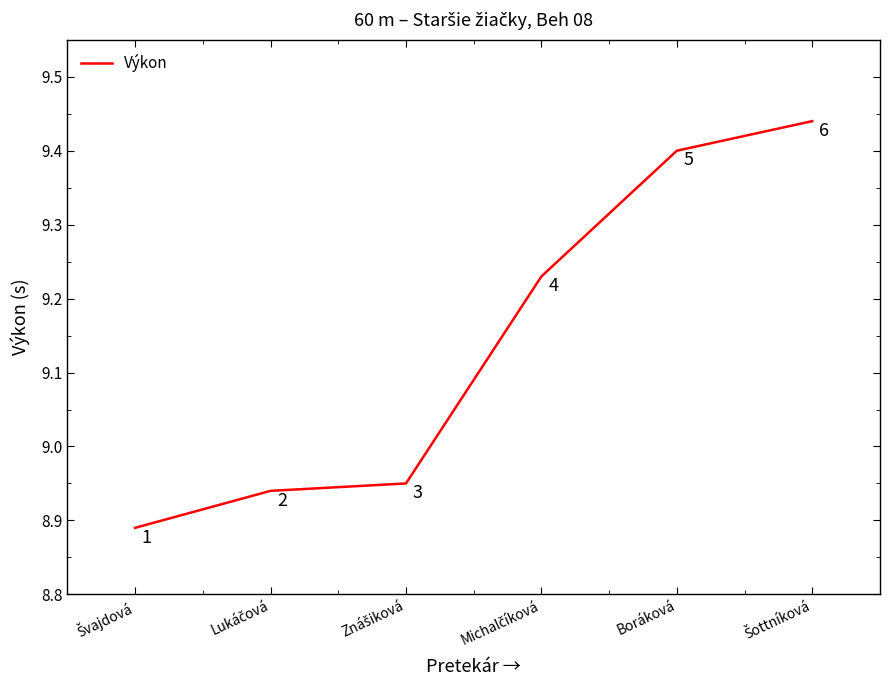

Count the number of data series in this chart.

1